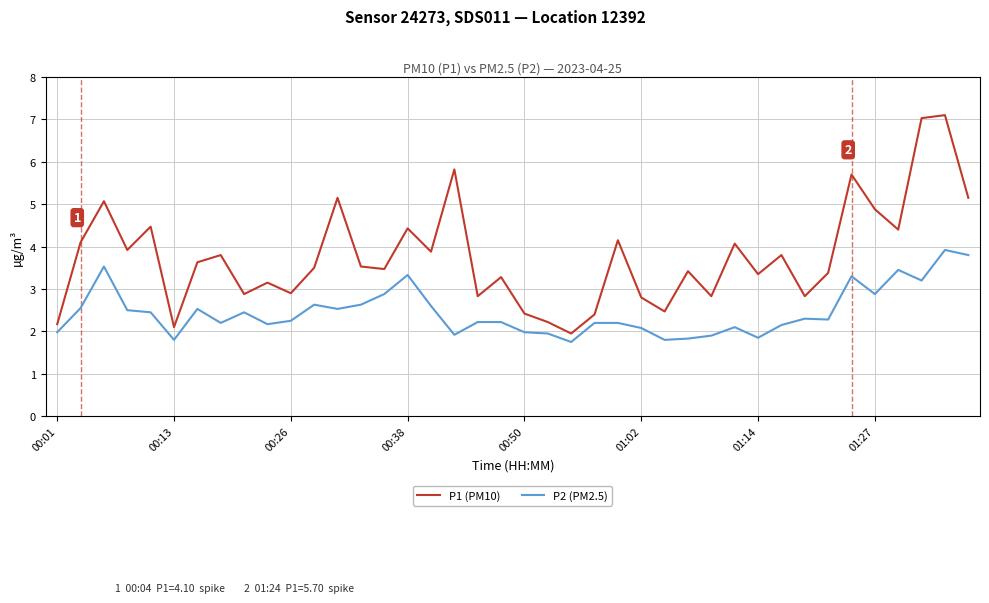

Rank the series by their average value, from lowest to highest.

P2 (PM2.5), P1 (PM10)